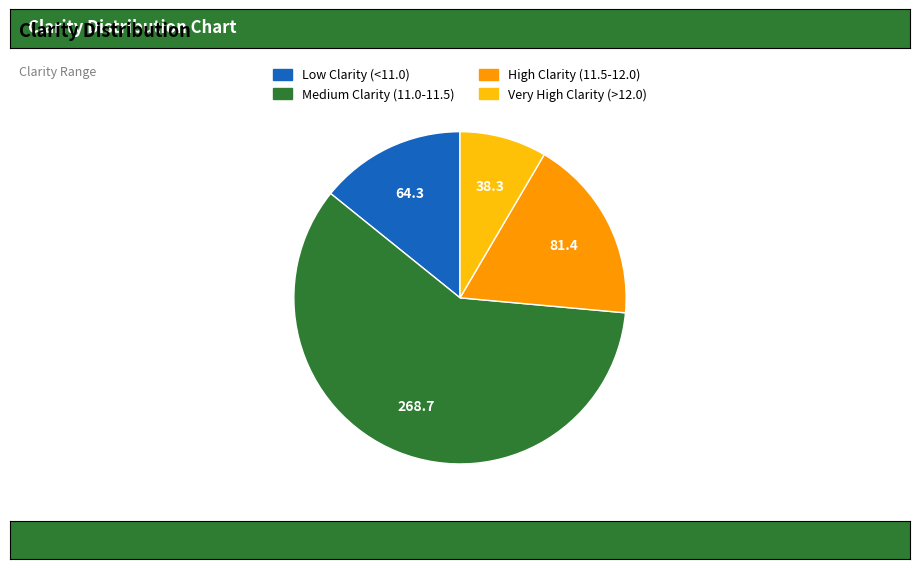

Count the number of slices in the pie.

4